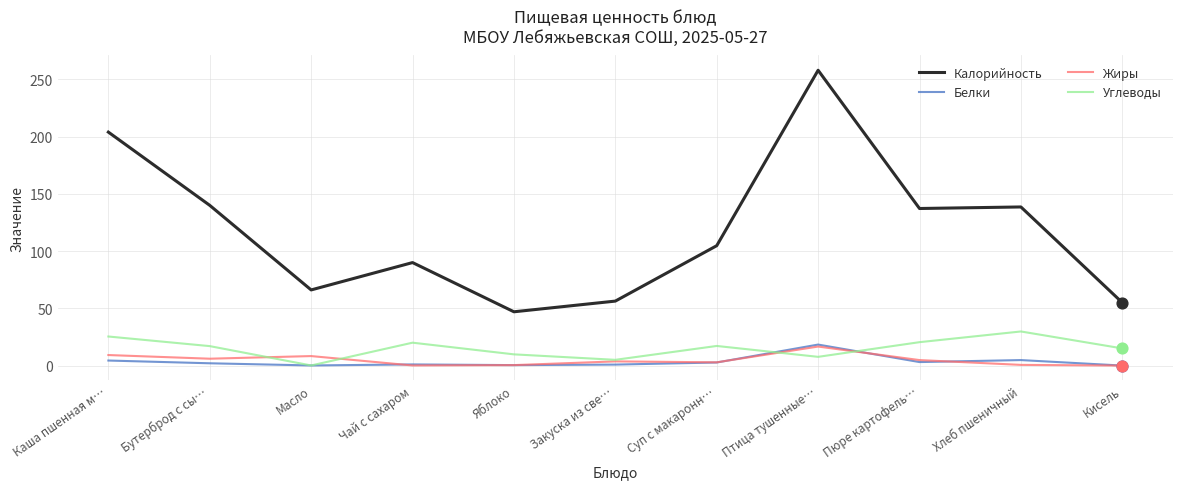

Which series has the largest range (max minus min)?

Калорийность